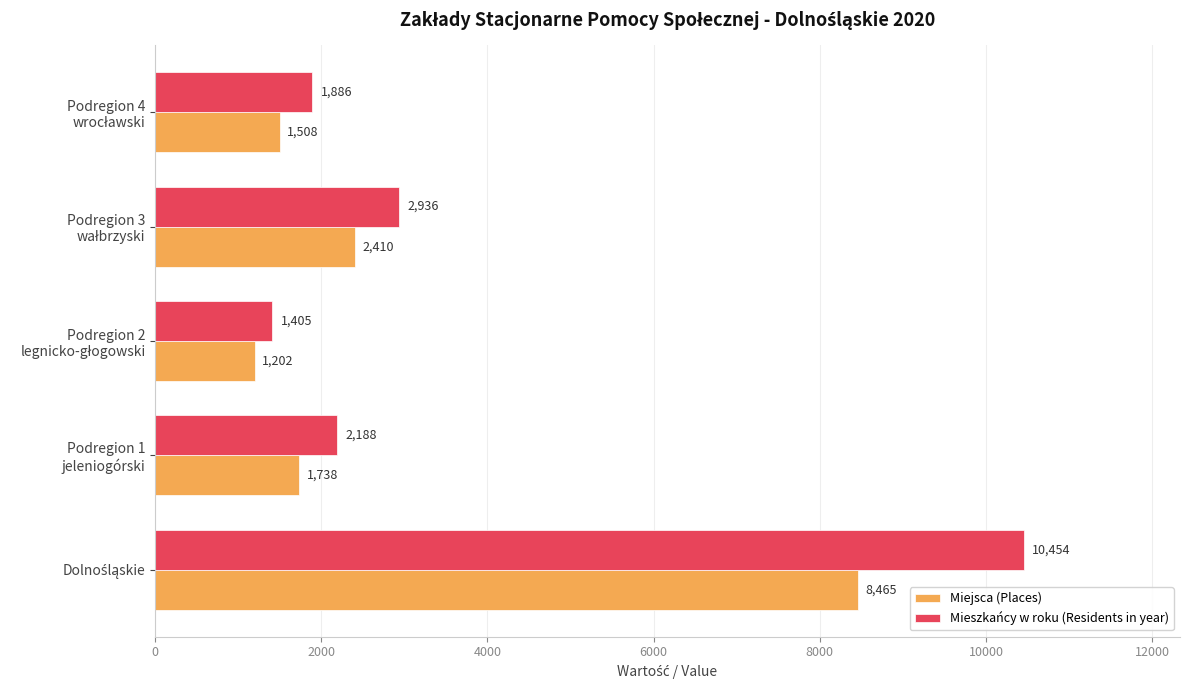

Which series has the largest range (max minus min)?

Mieszkańcy w roku (Residents in year)